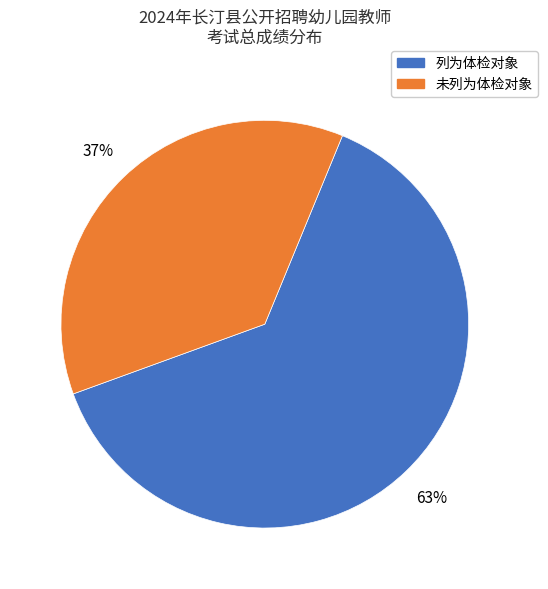

Which category has the biggest portion of the pie?

列为体检对象